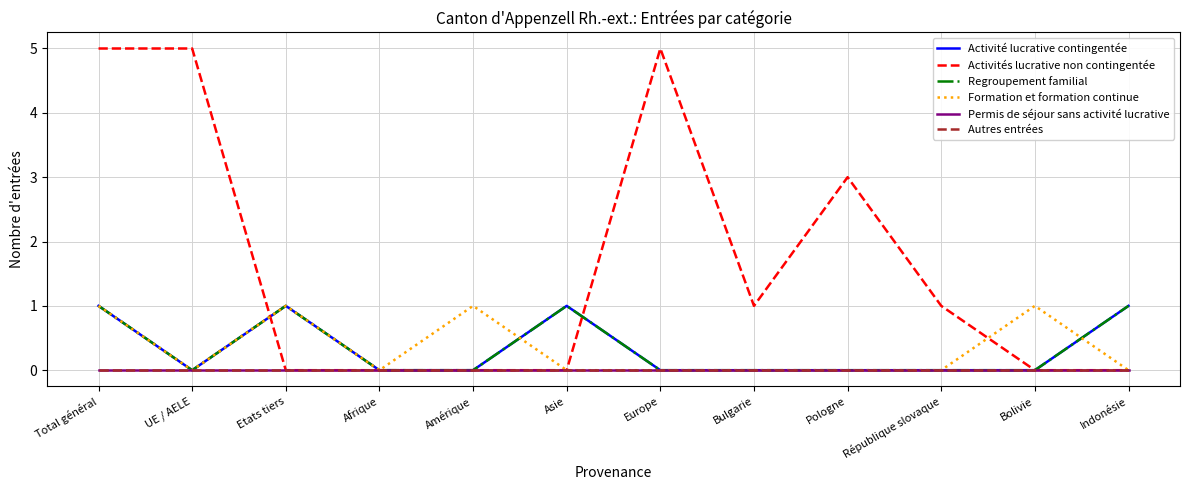

What position from the right is Total général?

12